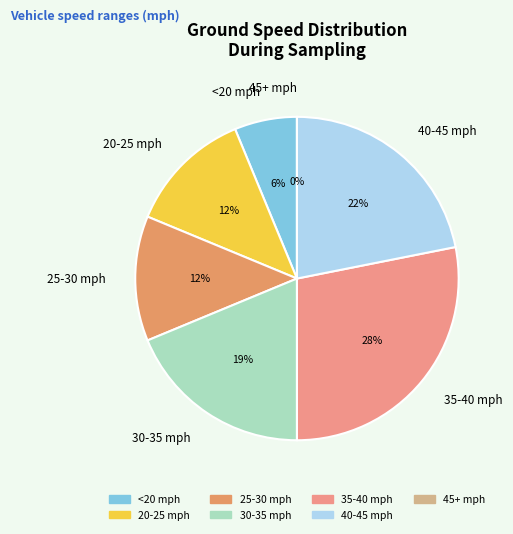

Is the sum of 30-35 mph and 20-25 mph greater than half?

No